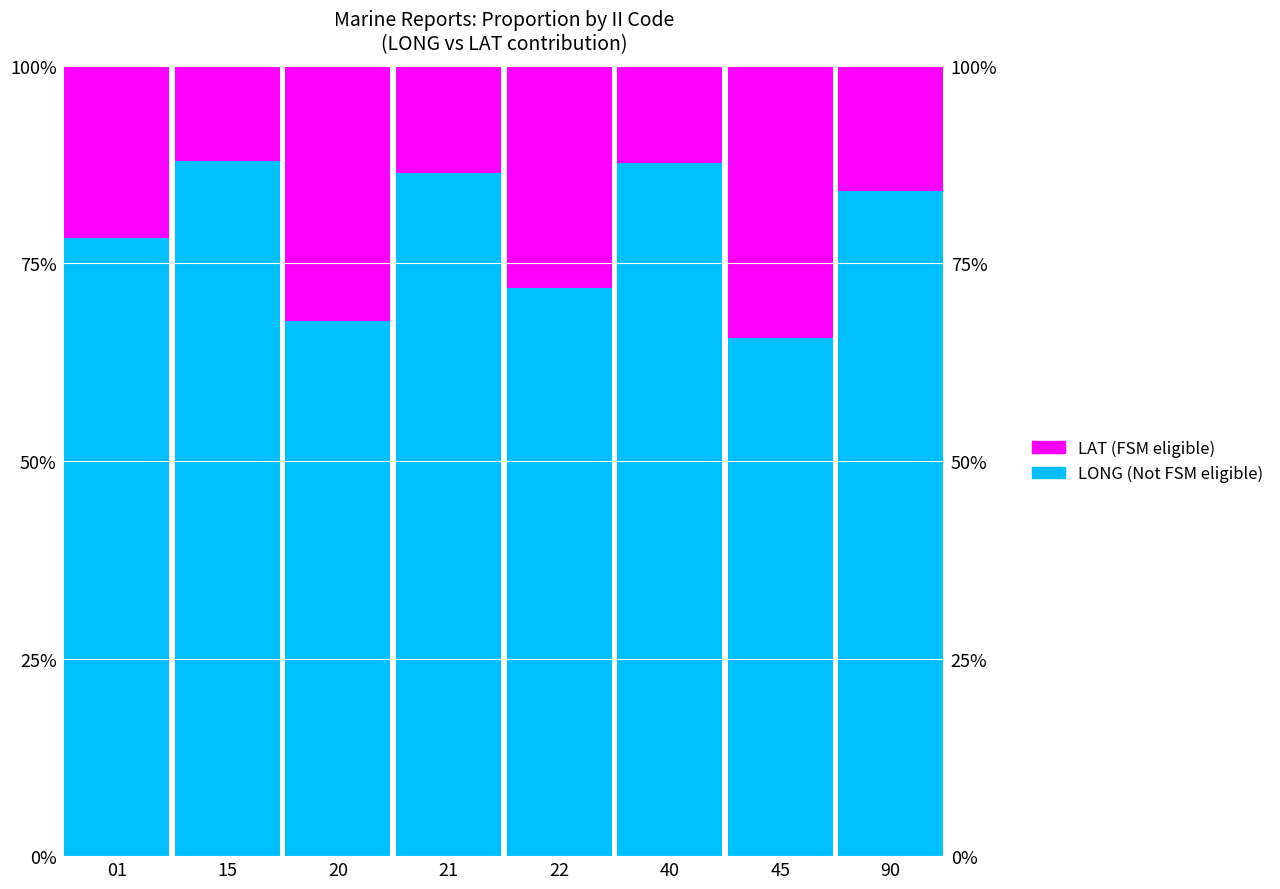

Reading left to right, list all the values displayed in this chart.

LONG (Not FSM eligible): 01=78.2	15=88.0	20=67.7	21=86.4	22=71.9	40=87.7	45=65.5	90=84.2
LAT (FSM eligible): 01=21.8	15=12.0	20=32.3	21=13.6	22=28.1	40=12.3	45=34.5	90=15.8